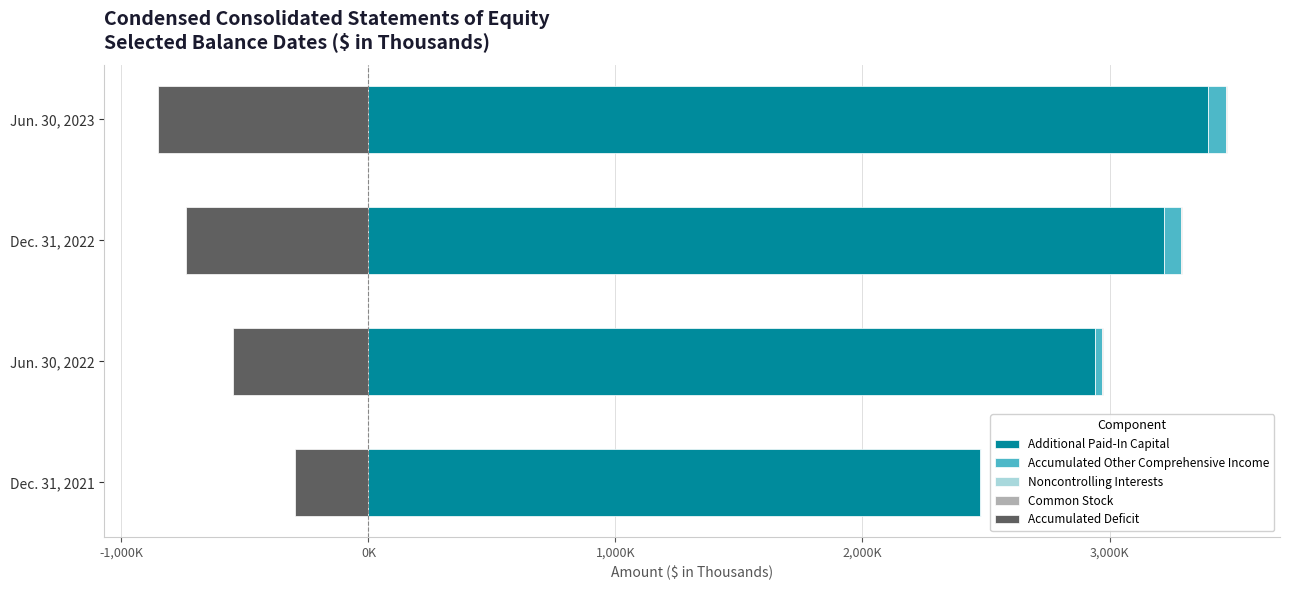

What is the value of the Accumulated Other Comprehensive Income bar at the 3rd from the left?

70255